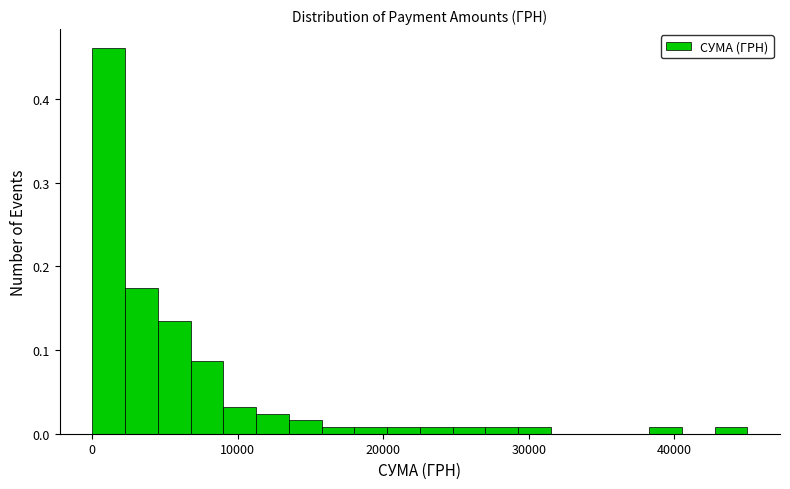

Read against the x-axis, roughly where is the centre of the tallest bar?

1000